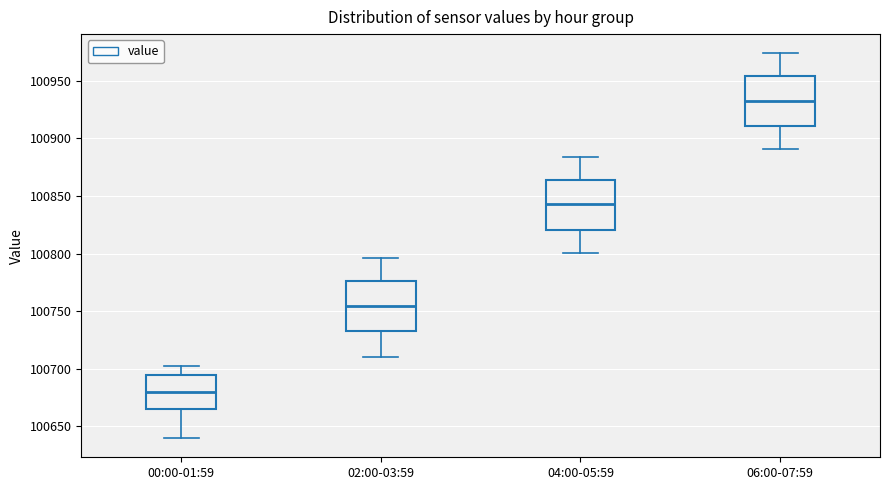

Reading left to right, read every box against the y-axis: the position of its median line, the range the box covers, and the ends of its whiskers. The values are not printed on the chart, so give them approximately, as read against the axis.

00:00-01:59: median 100680, box 100665 to 100695, whiskers 100640 to 100700
02:00-03:59: median 100755, box 100735 to 100775, whiskers 100710 to 100795
04:00-05:59: median 100845, box 100820 to 100865, whiskers 100800 to 100885
06:00-07:59: median 100935, box 100910 to 100955, whiskers 100890 to 100975